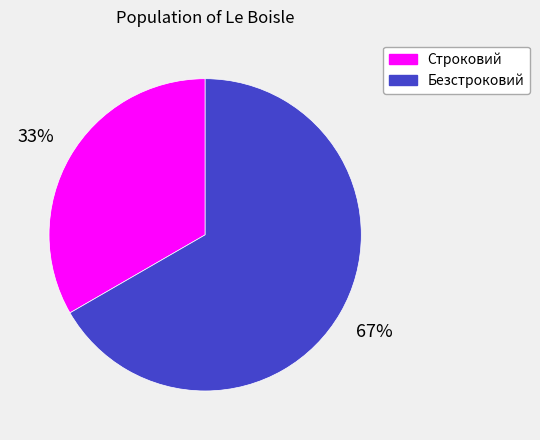

True or false: Безстроковий accounts for 59% of the total.

False